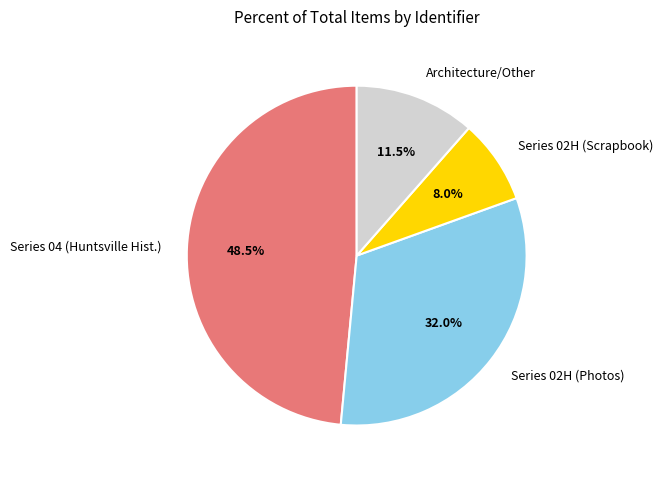

How many slices are in this pie chart?

4